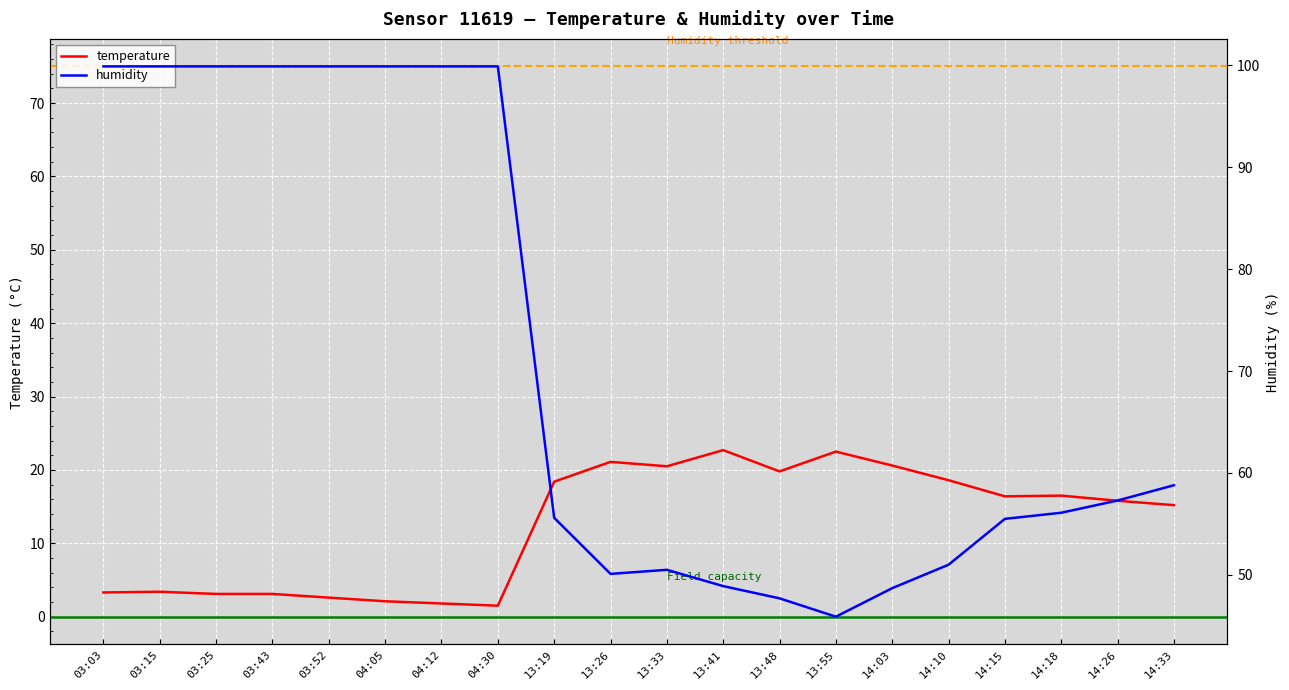

What position from the left is 13:48?

13